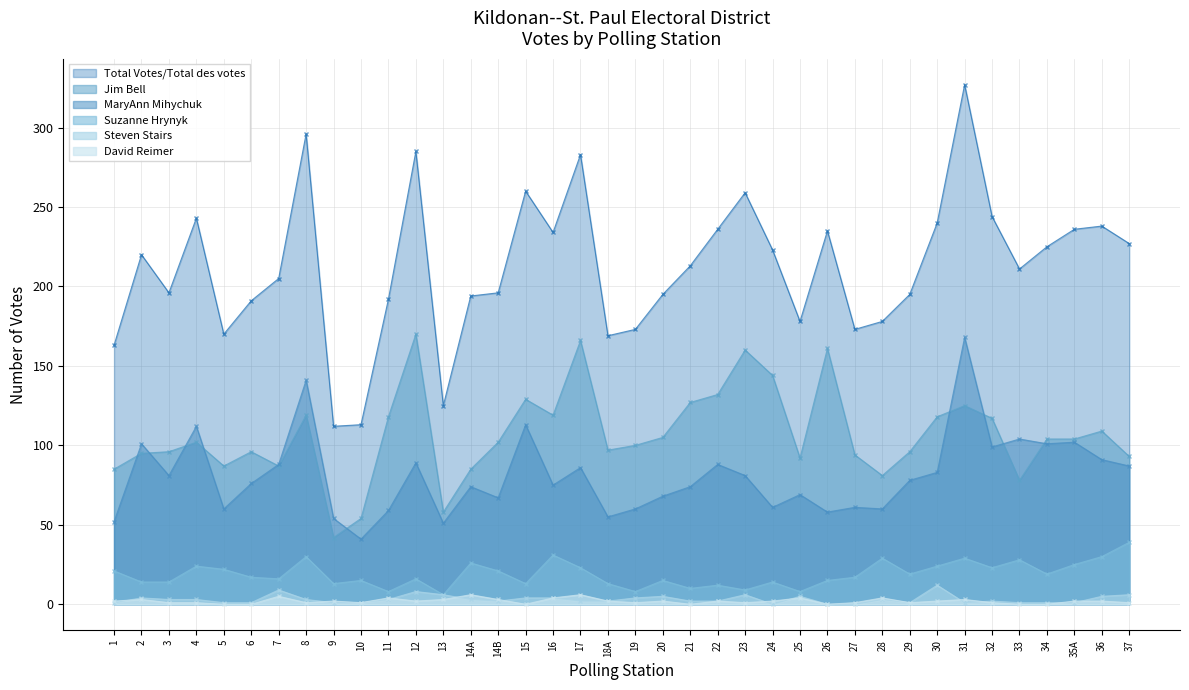

What is the average value of the Steven Stairs series?

3